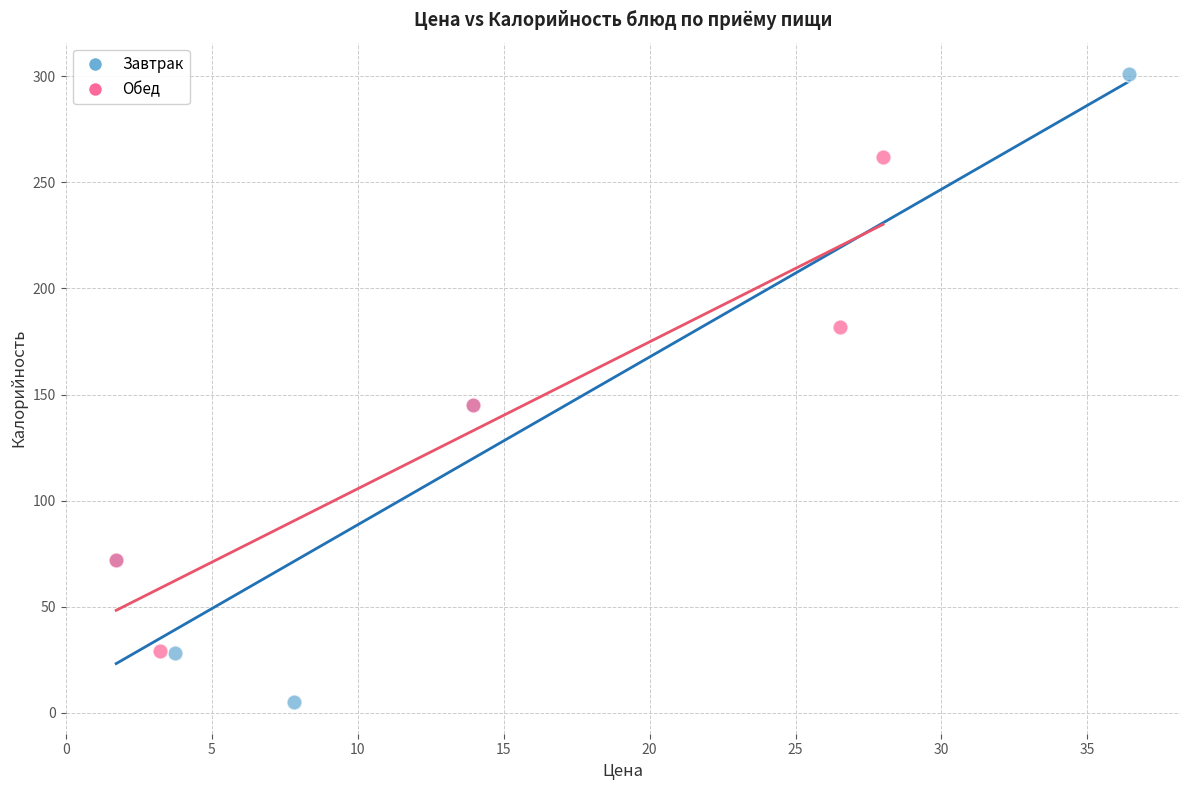

Which series reaches the maximum Y coordinate?

Завтрак